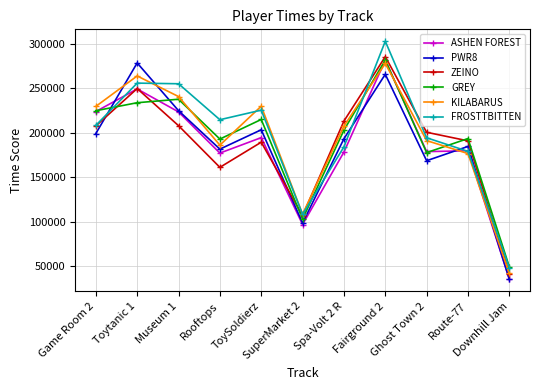

At how many categories does at least one series exceed 57536?

10